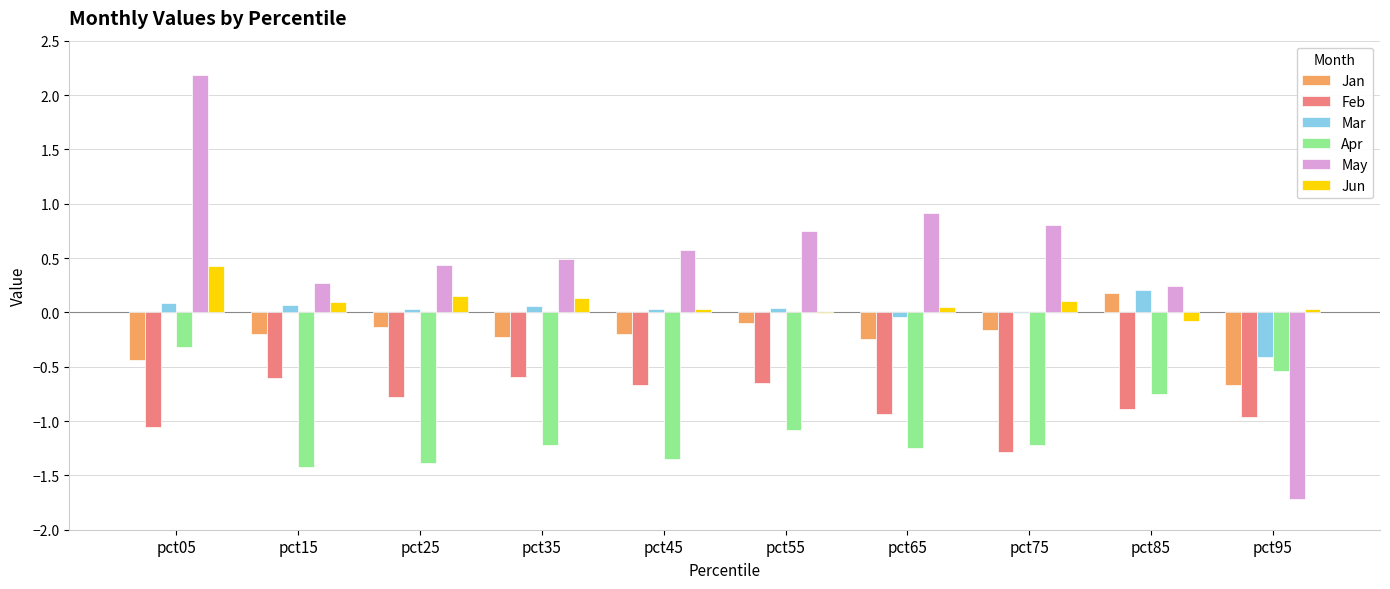

At which label does Apr reach its peak?

pct05